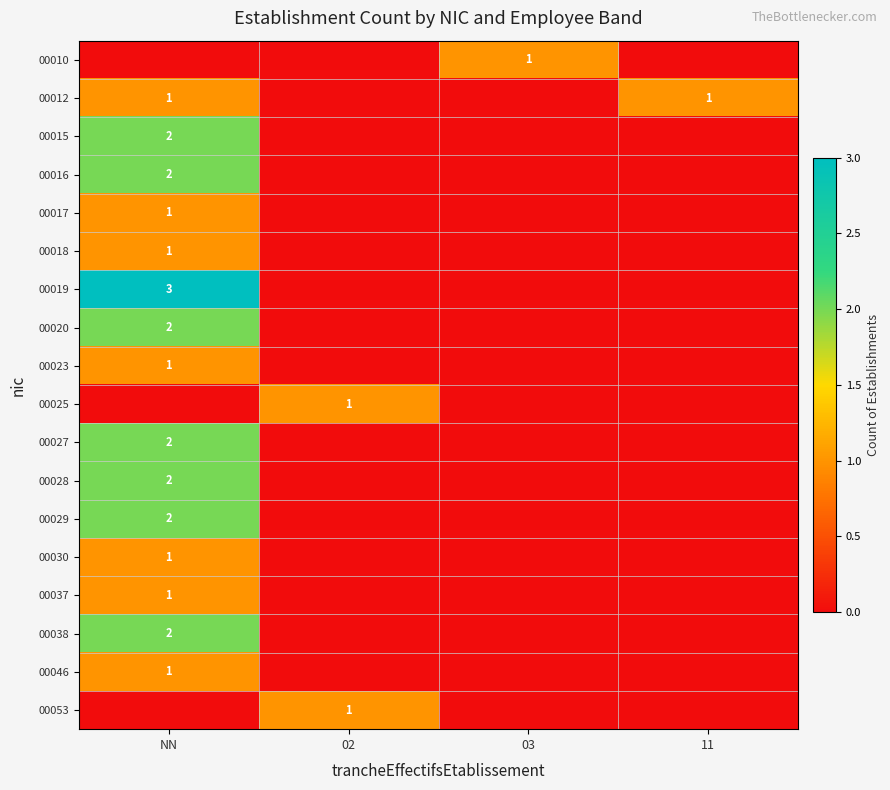

The 00028 series shows 3 at NN. True or false?

False